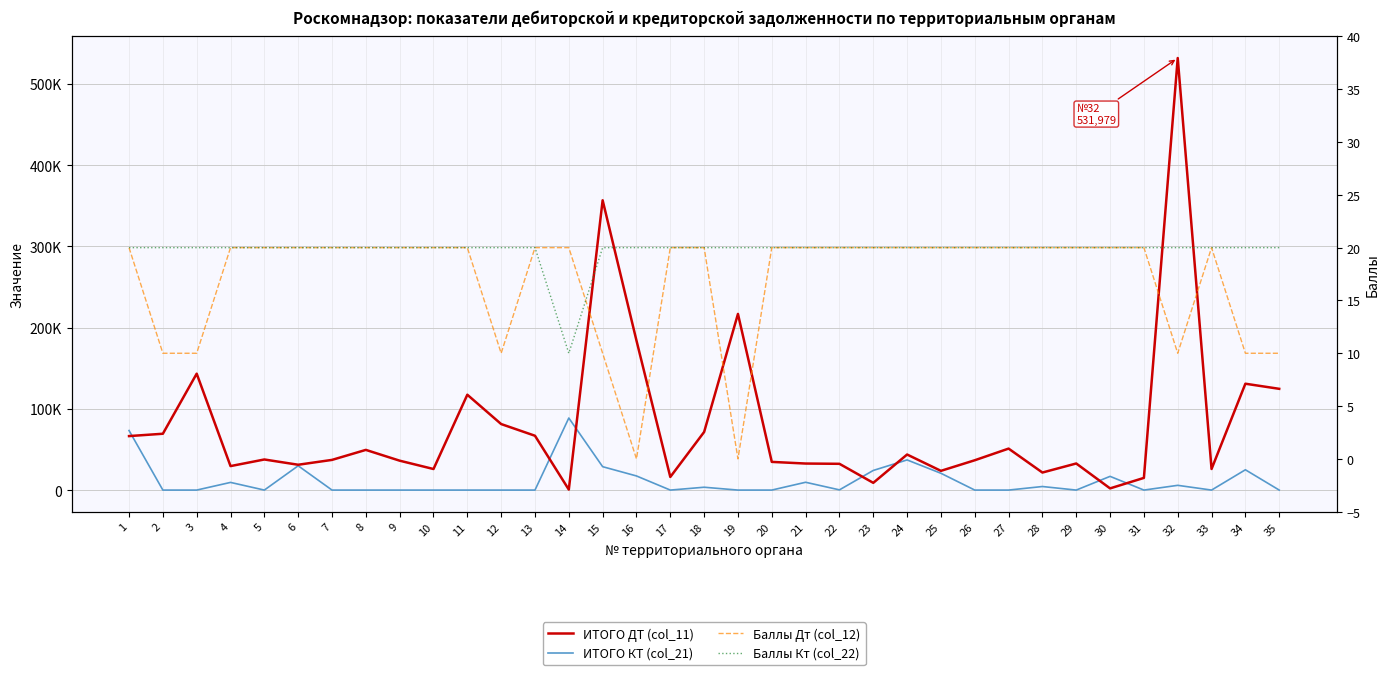

What is the sum of all ИТОГО ДТ (col_11) values?

2786924.7